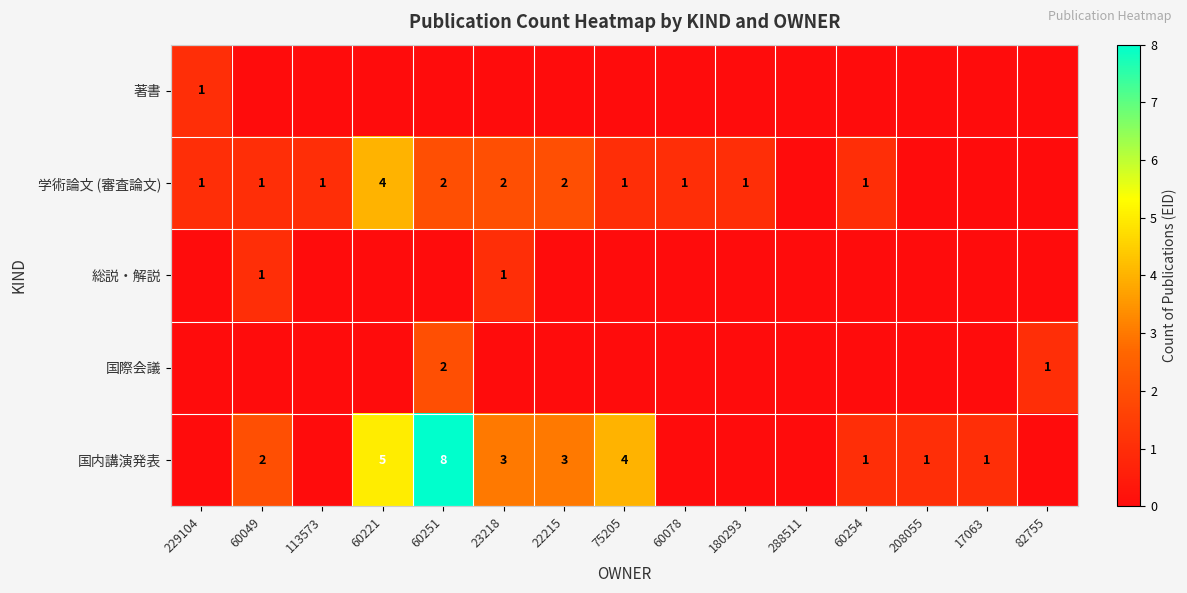

At which category is the sum across all series the highest?

60251